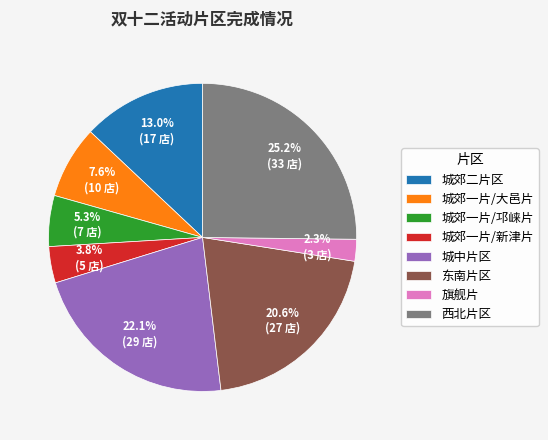

Combined, do 城郊一片/大邑片 and 西北片区 account for over 50%?

No